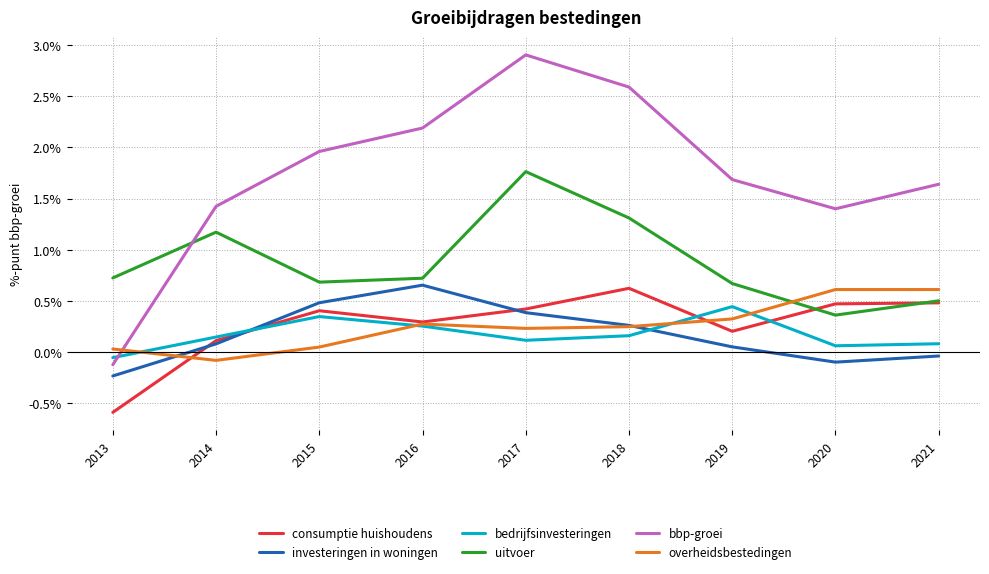

True or false: uitvoer has a value of 0.7 at 2013.

True